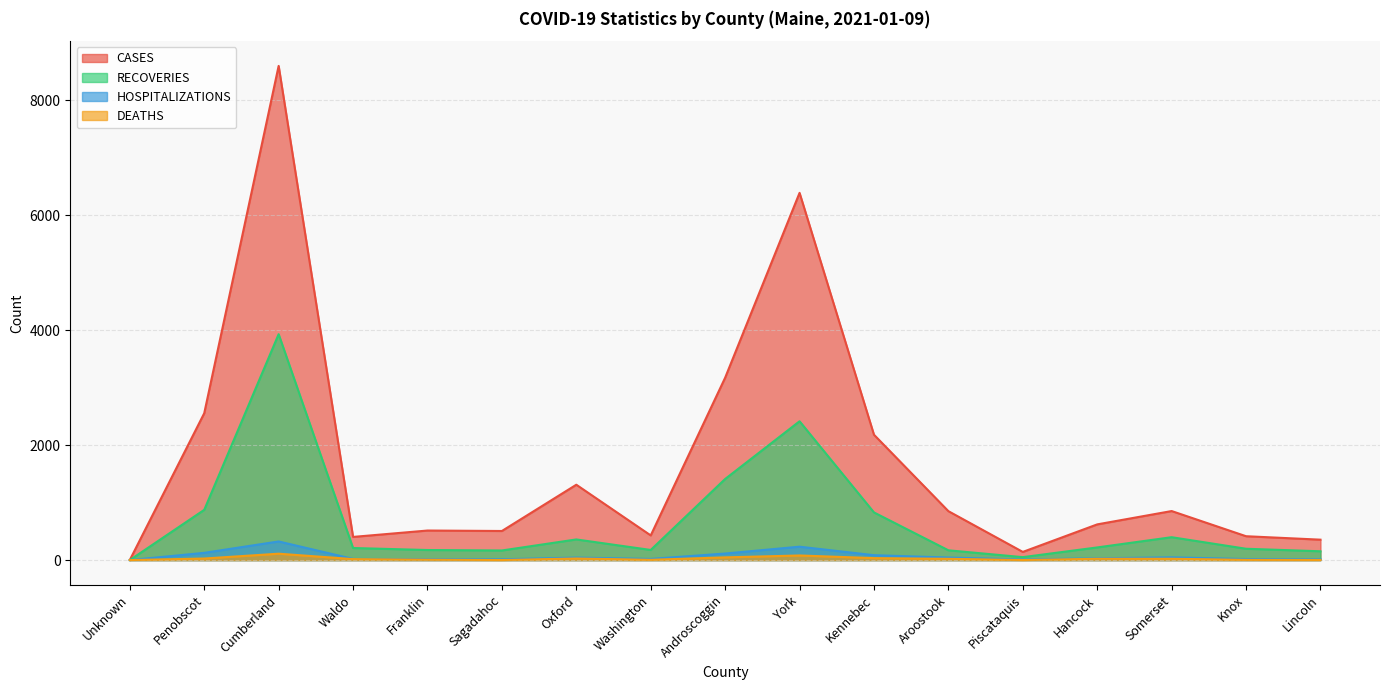

What is the maximum value shown in the chart?

8598